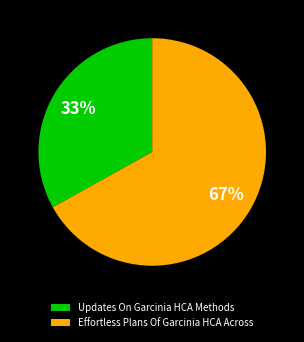

To the nearest percent, what portion does Updates On Garcinia HCA Methods represent?

33%